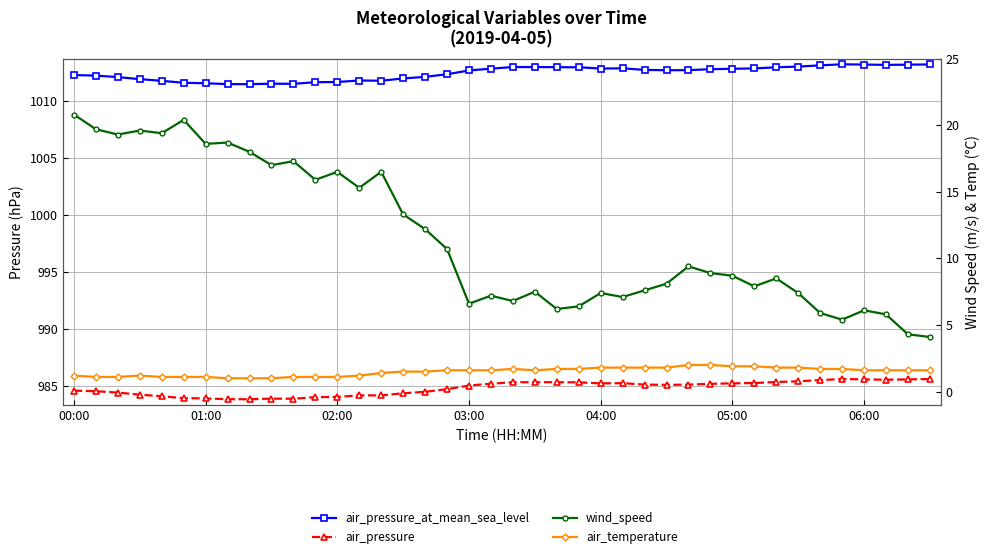

Count the air_temperature values in the range 1 to 2.

40